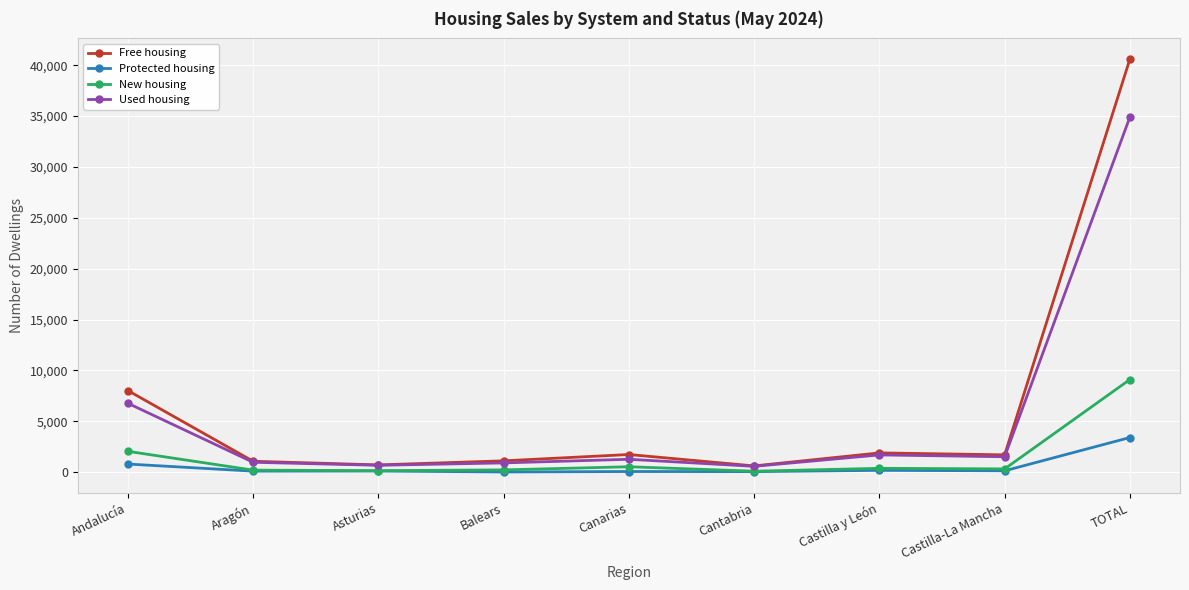

True or false: Protected housing and Used housing intersect in this chart.

False